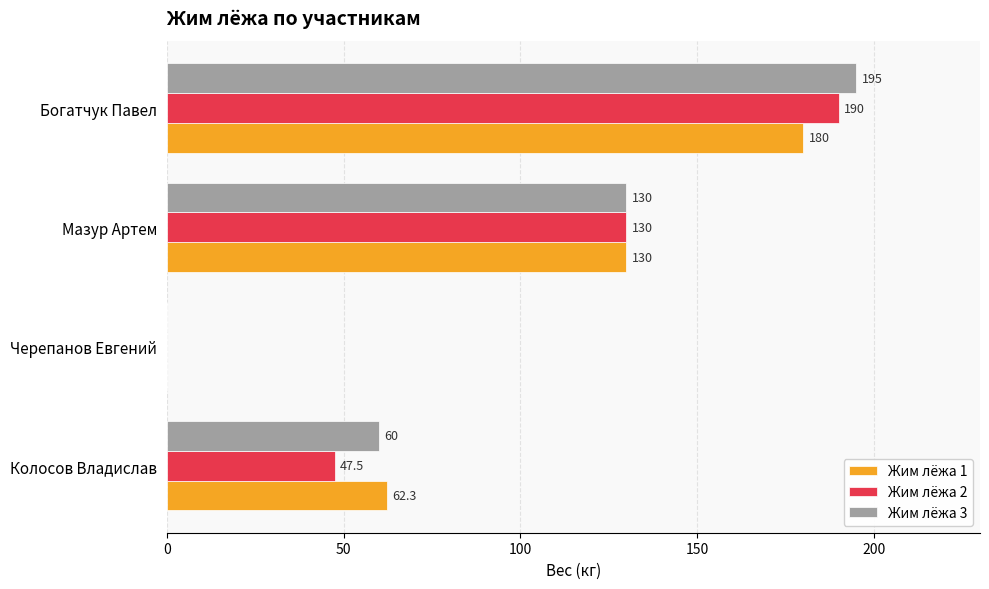

What is the sum of all Жим лёжа 1 values?

372.3